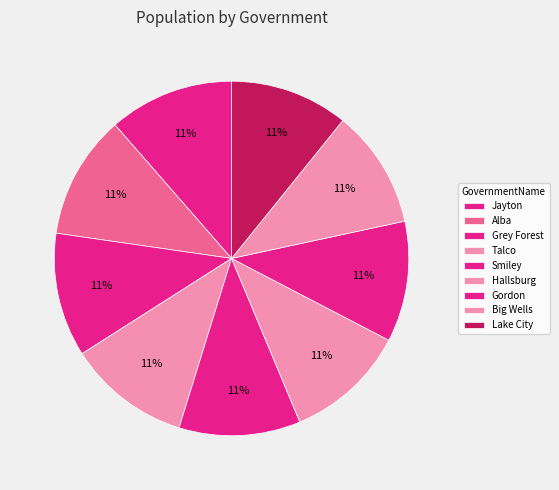

Which slice is the largest?

Jayton